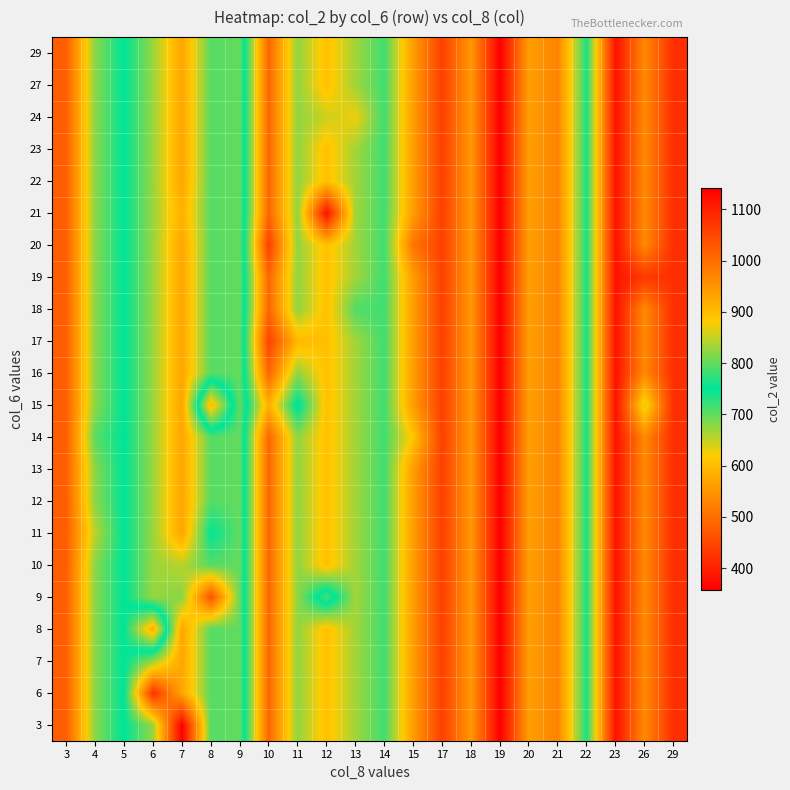

What is the greatest value displayed?

1141.0